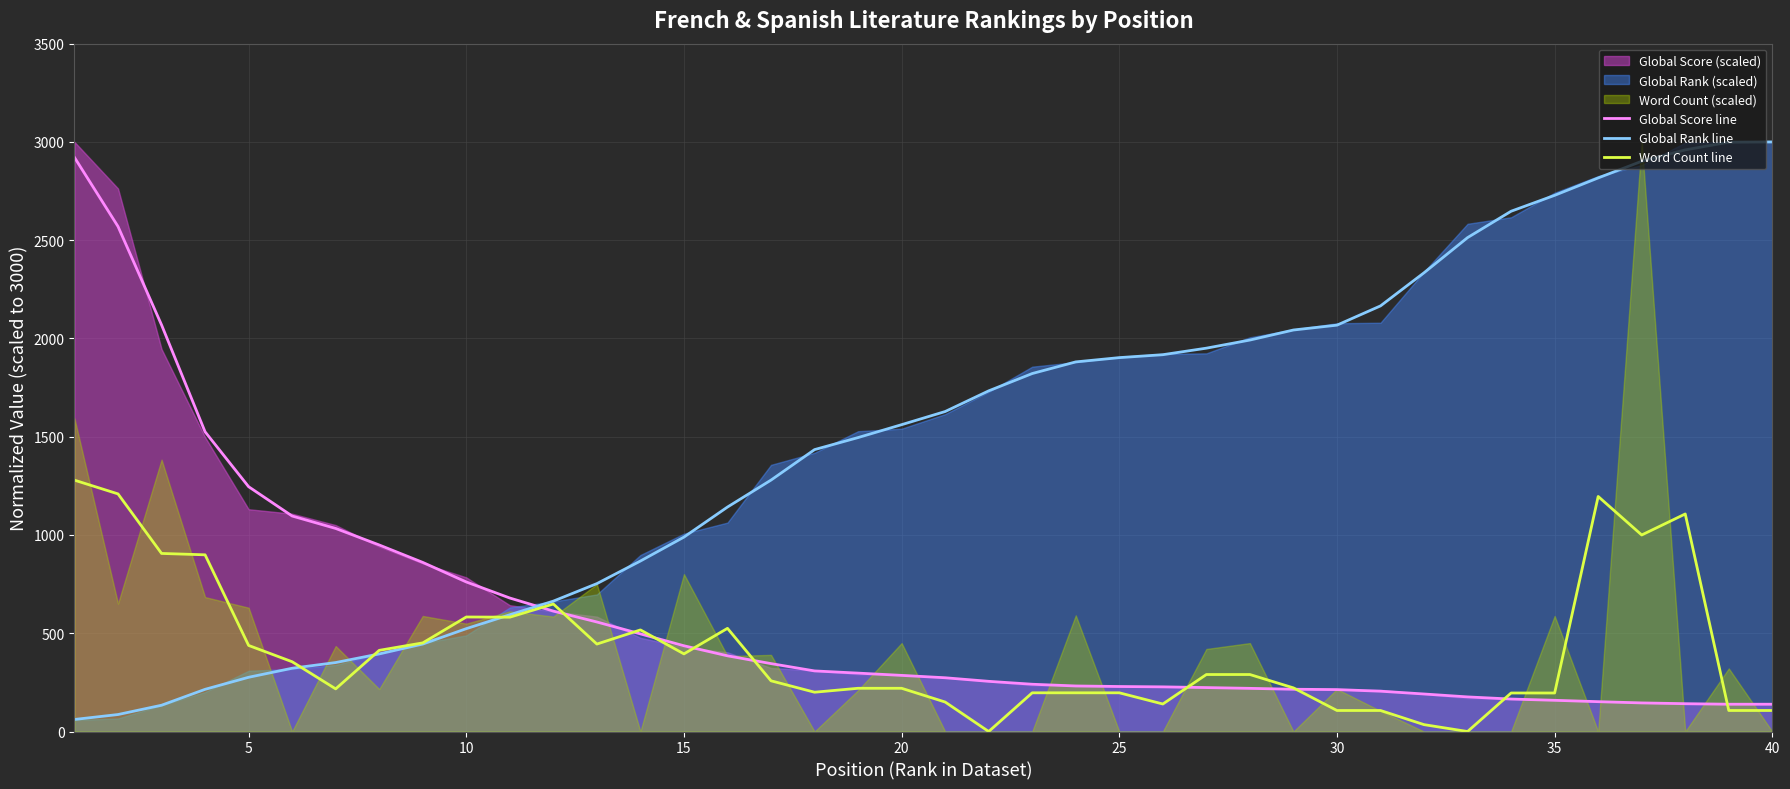

What is the highest value of the Word Count line series?

1279.0